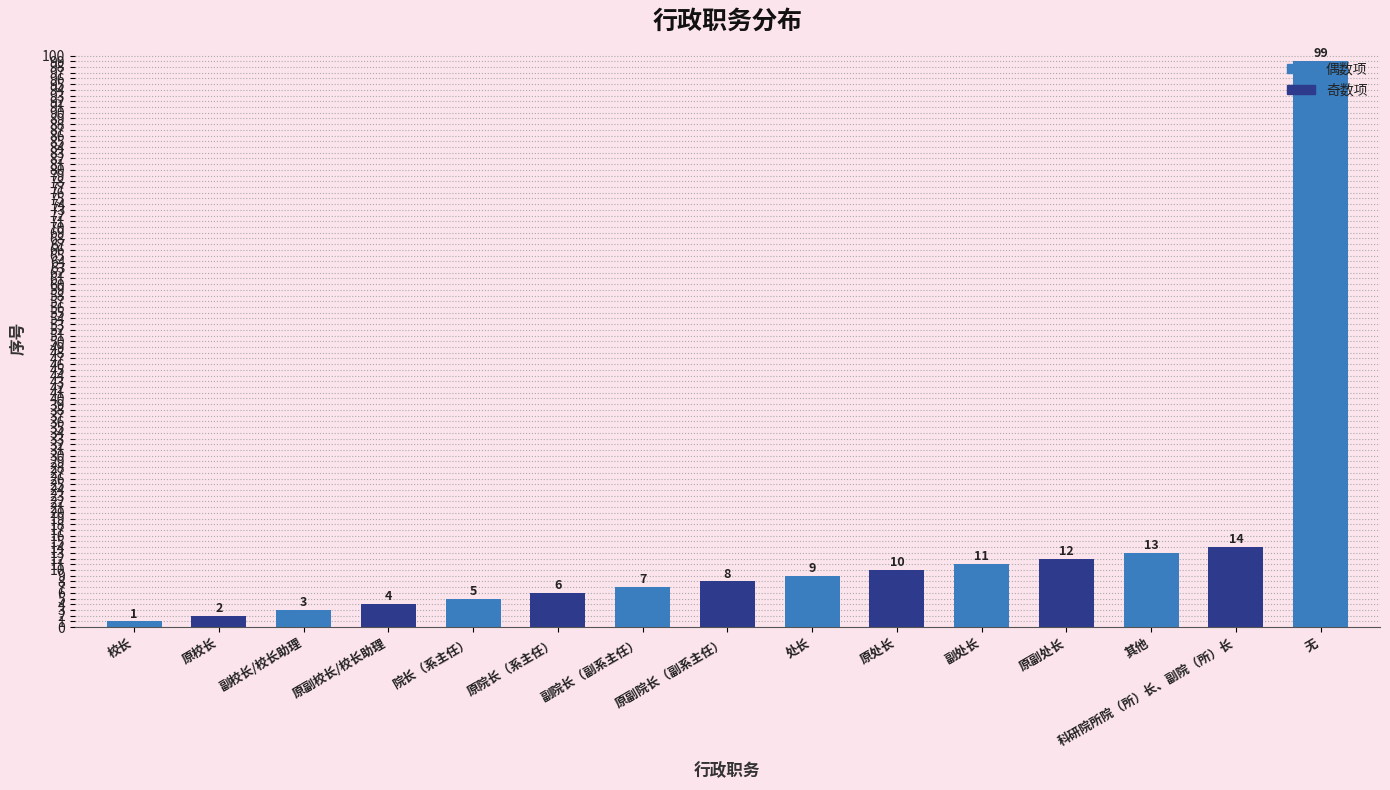

What is the sum of the values at 校长 and 原副处长?

13